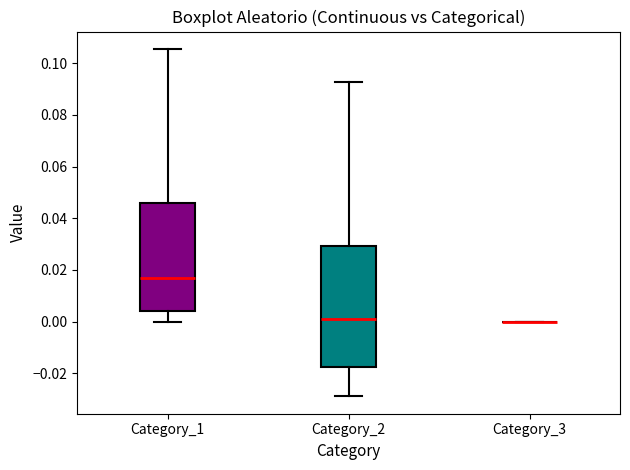

Comparing the boxes themselves (not the whiskers), which one is the tallest?

Category_2